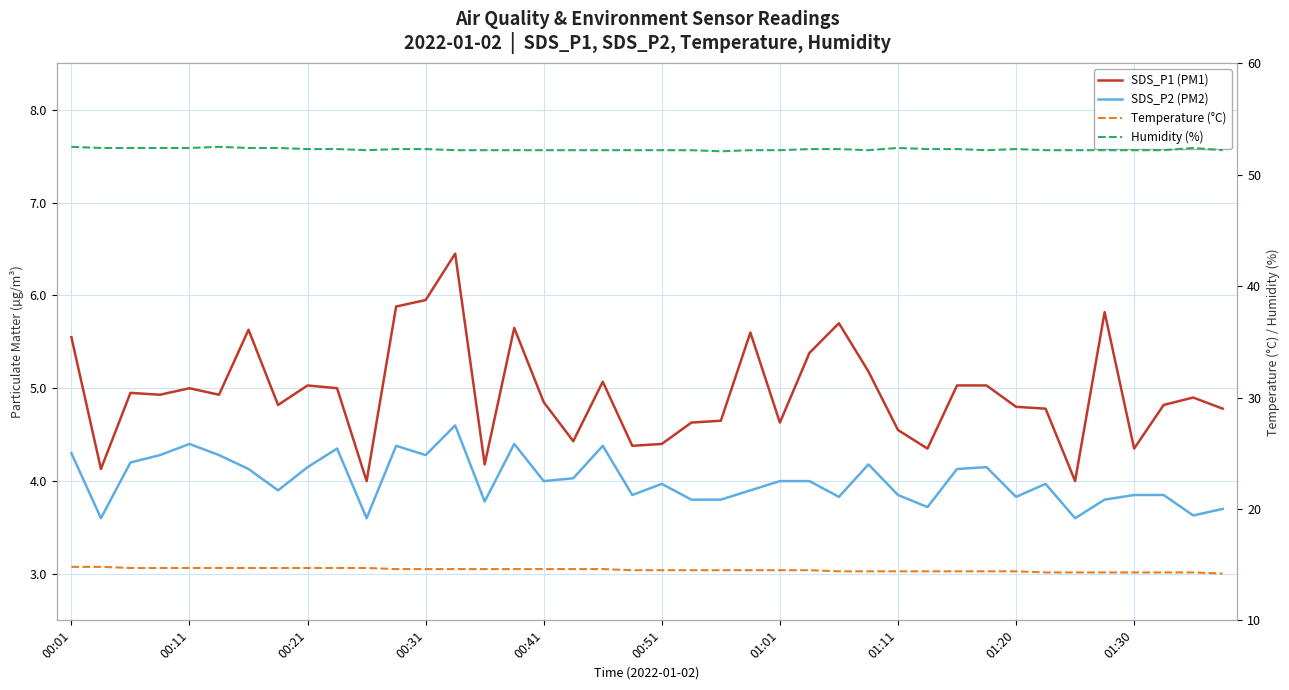

Between 01:01 and 24, which is larger?

01:01